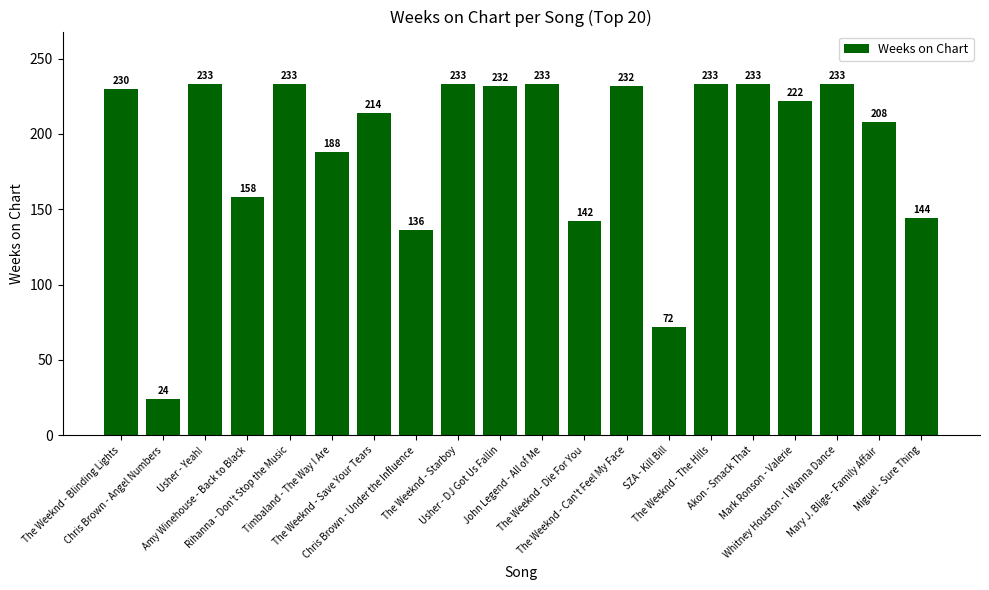

What is the maximum value shown in the chart?

233